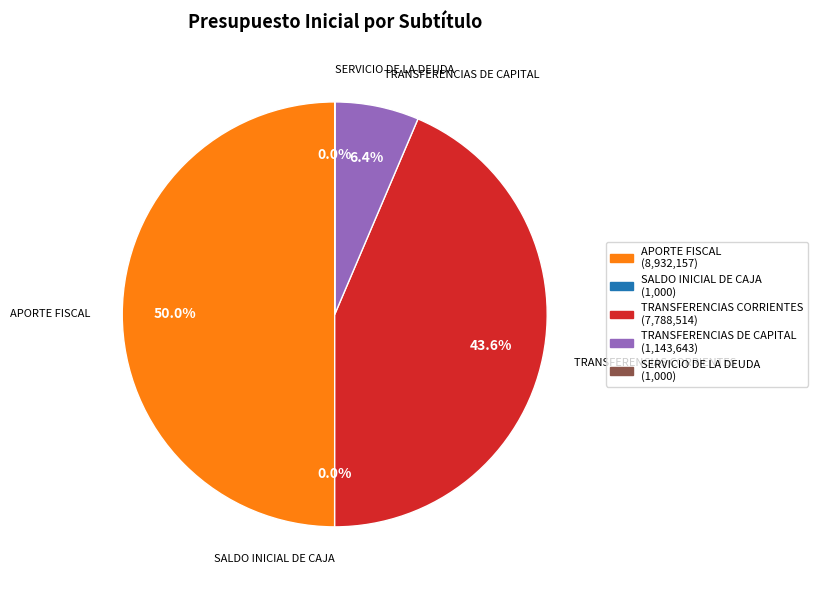

To the nearest percent, what is the difference between the TRANSFERENCIAS CORRIENTES and TRANSFERENCIAS DE CAPITAL slice percentages?

37%